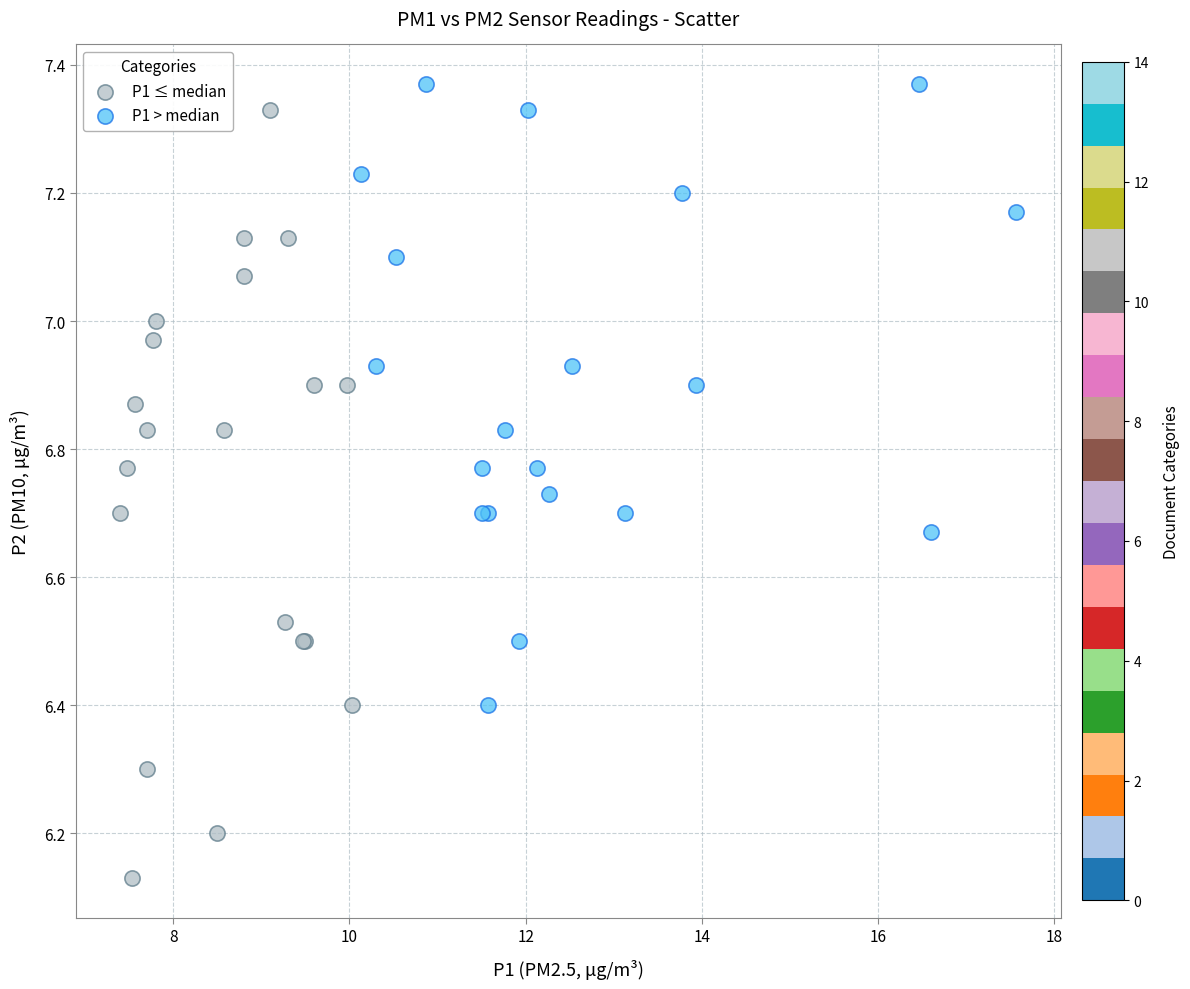

Which series reaches the minimum Y coordinate?

P1 ≤ median